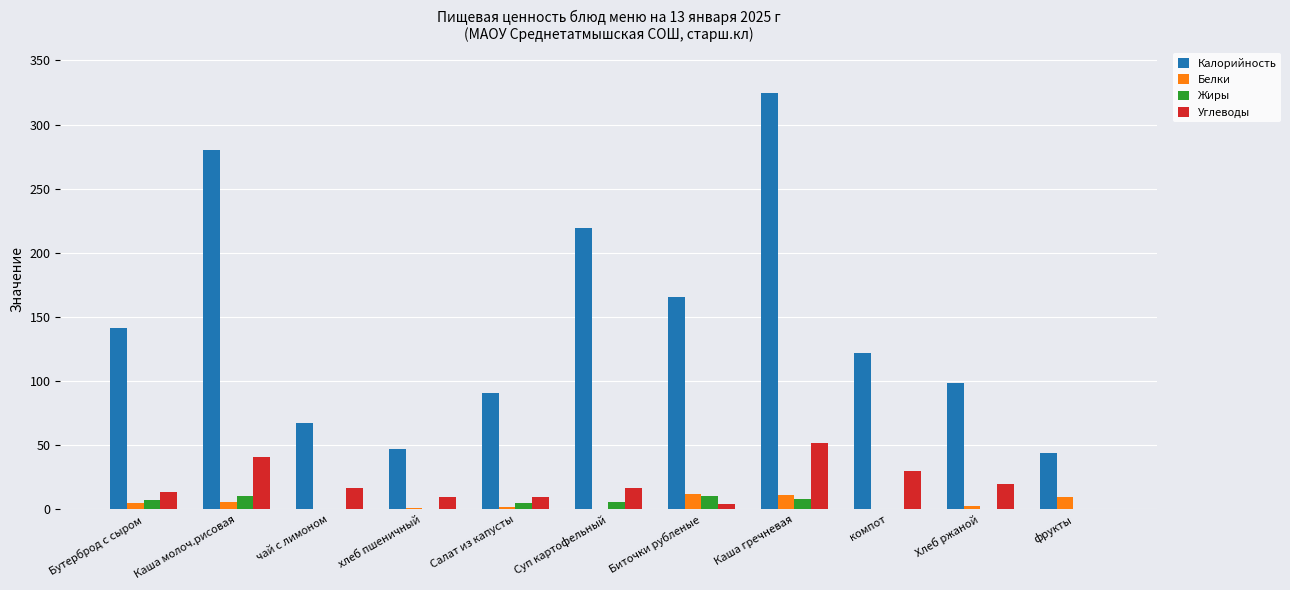

At which category does the chart reach its peak across all series?

Каша гречневая